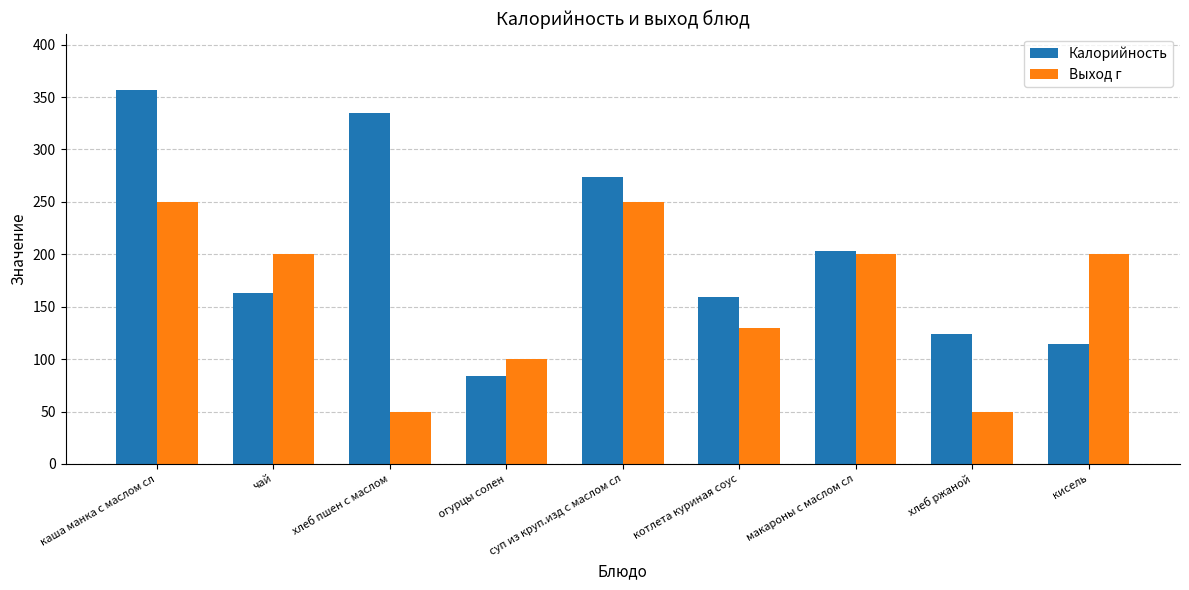

Which category has the lowest value in the Калорийность series?

огурцы солен